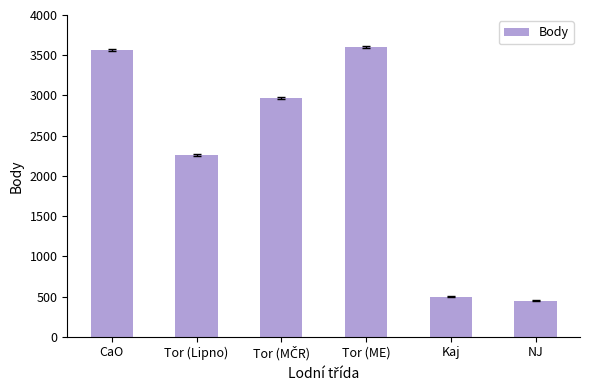

What is the difference between the values at Kaj and Tor (ME)?

3106